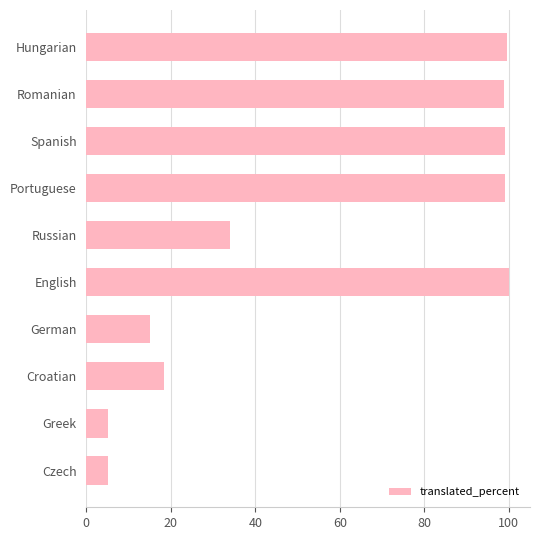

What is the approximate value at Russian?

34.0